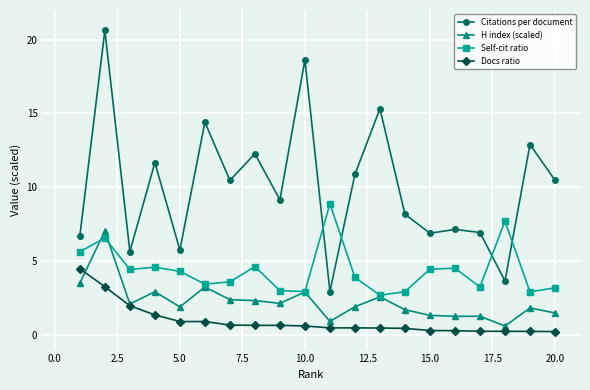

Count the number of data series in this chart.

4